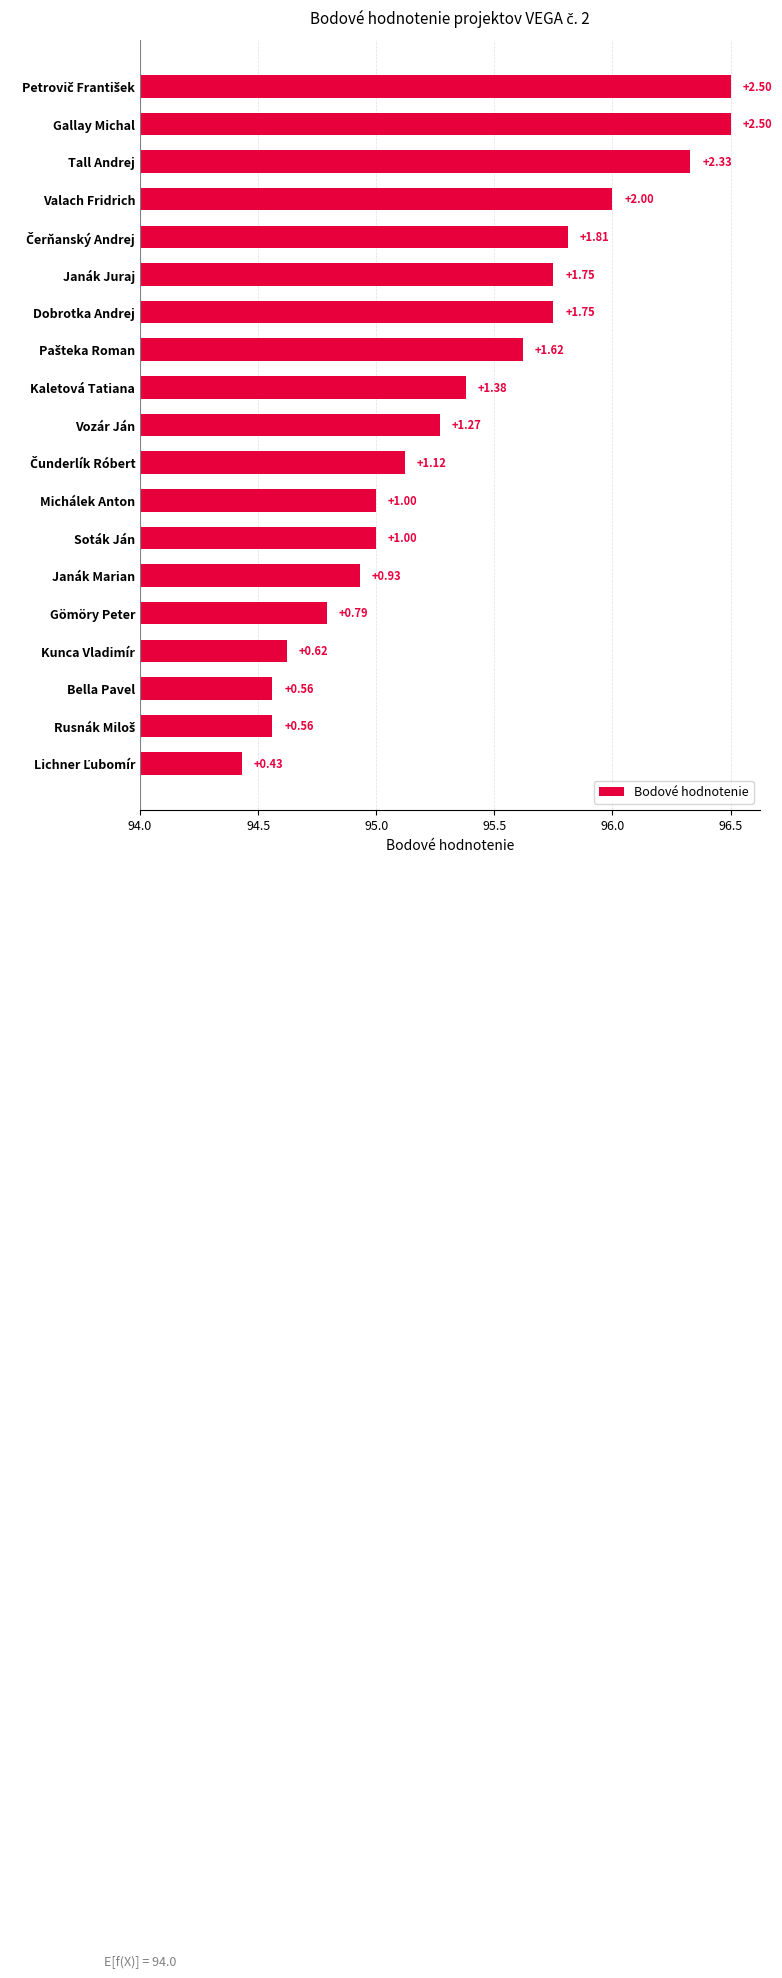

Reading left to right, what are all the values shown in this chart?

2.5	2.5	2.3	2.0	1.8	1.8	1.8	1.6	1.4	1.3	1.1	1.0	1.0	0.9	0.8	0.6	0.6	0.6	0.4